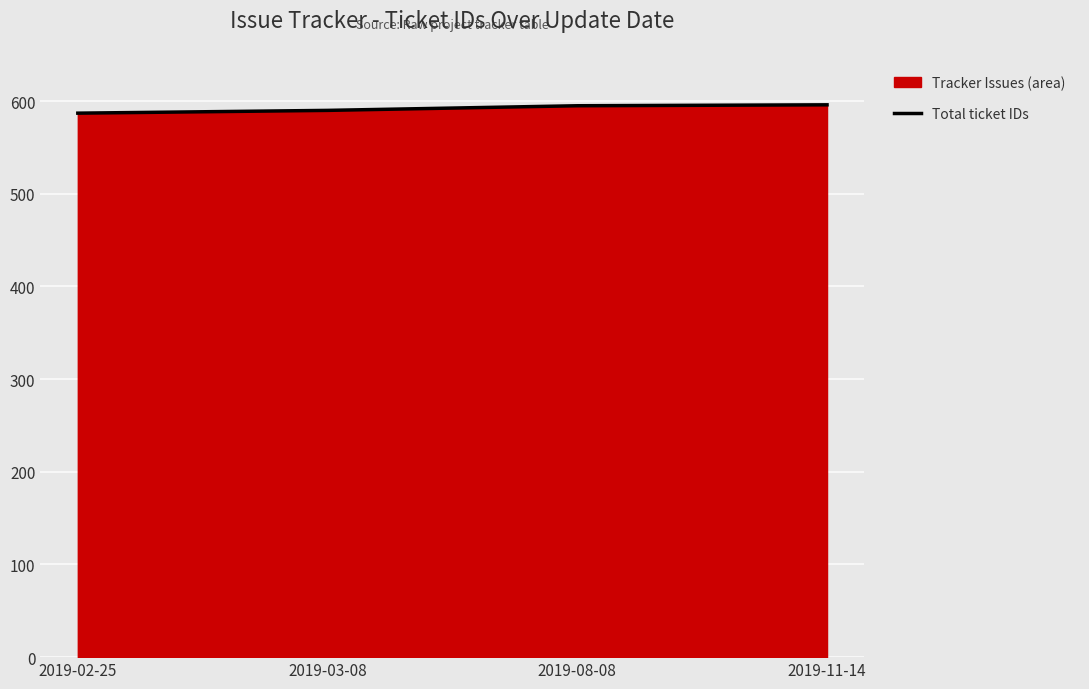

Does the chart display data point markers on the line(s)?

No